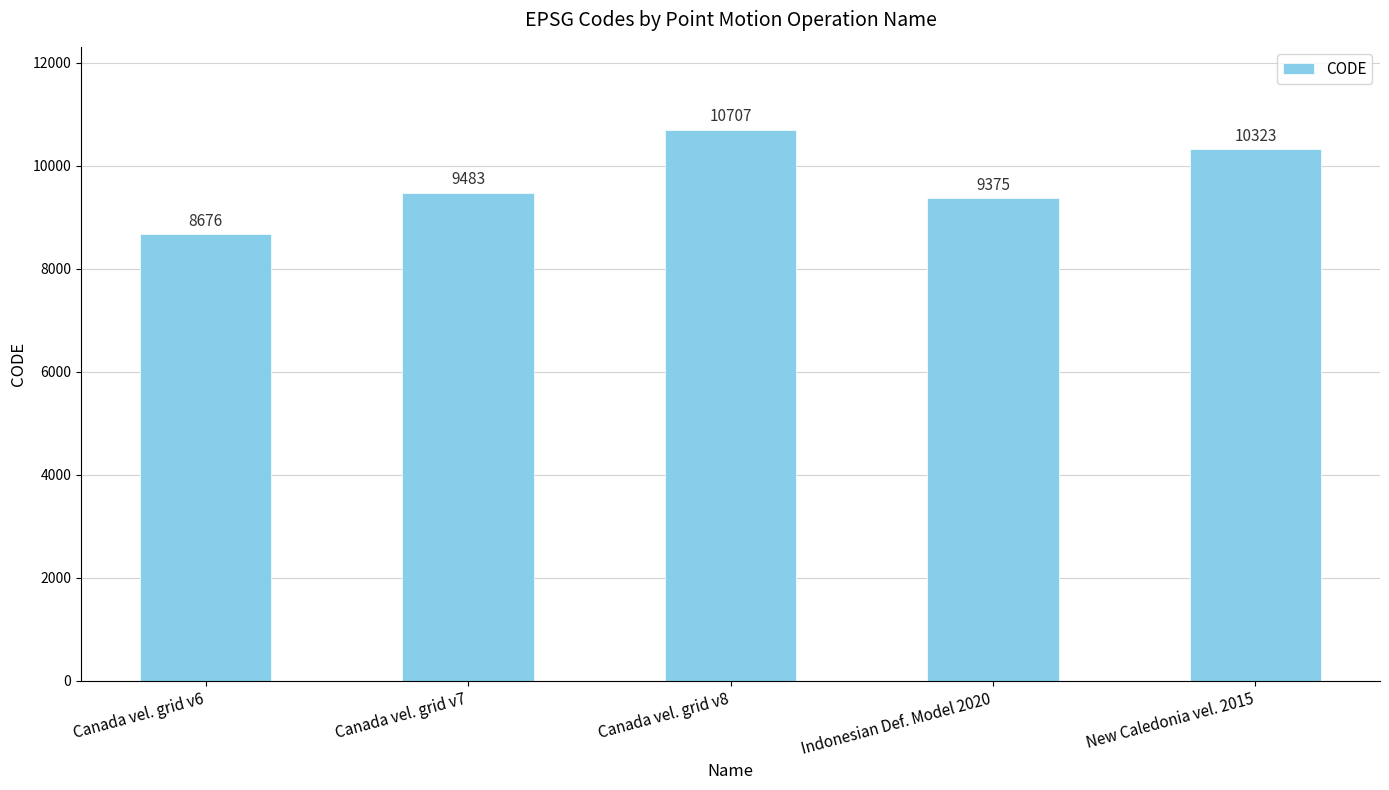

Rank the categories by value from lowest to highest.

Canada vel. grid v6, Indonesian Def. Model 2020, Canada vel. grid v7, New Caledonia vel. 2015, Canada vel. grid v8